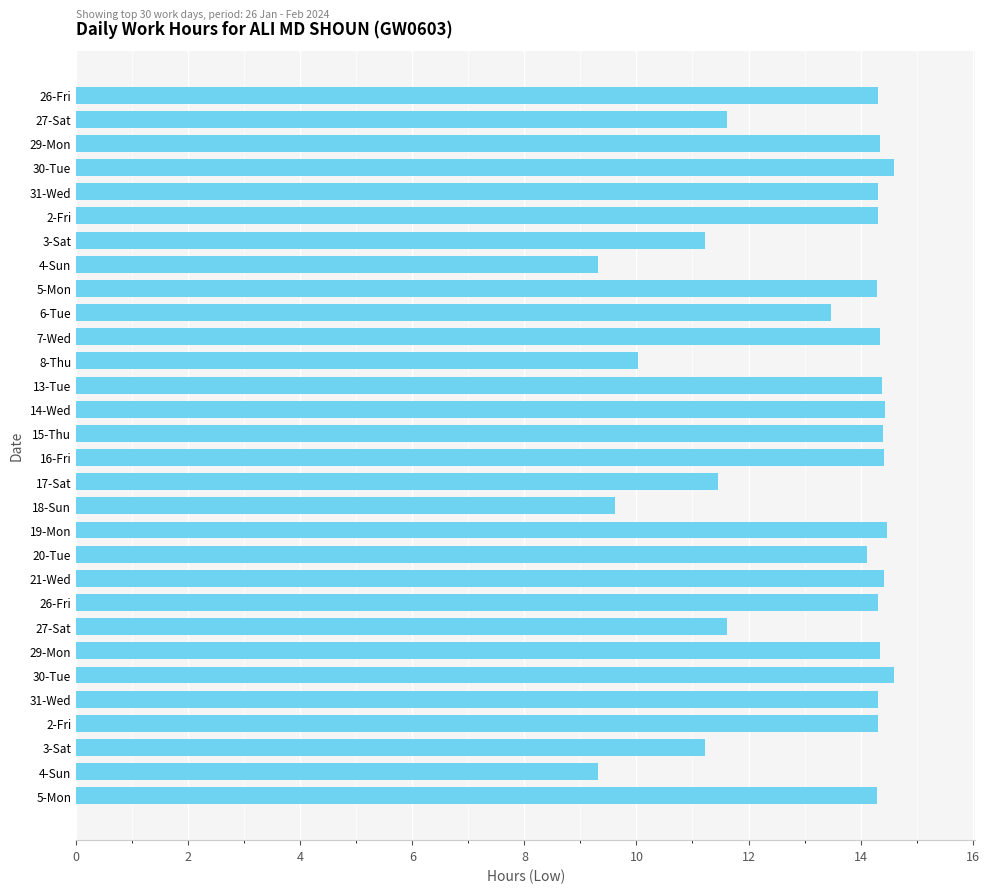

How many data points does each series have?

30